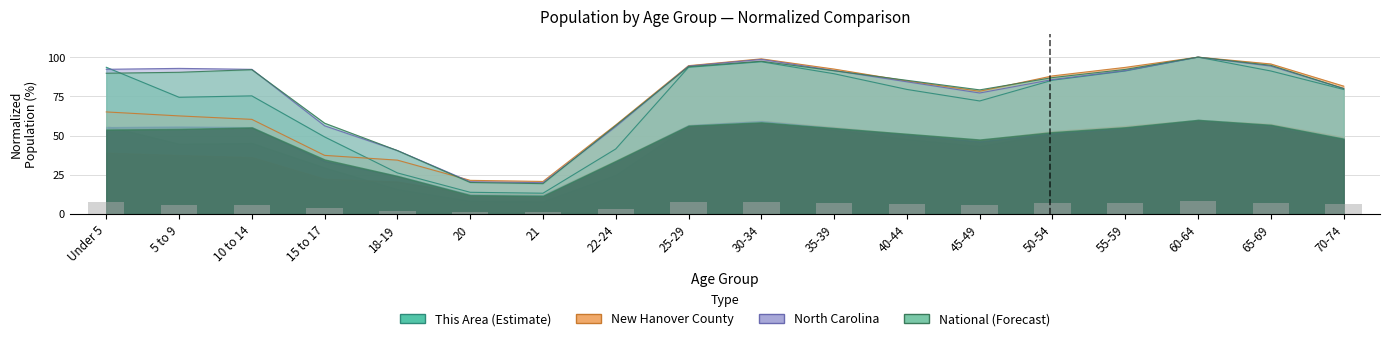

What is the label of the 7th bar from the right?

40-44